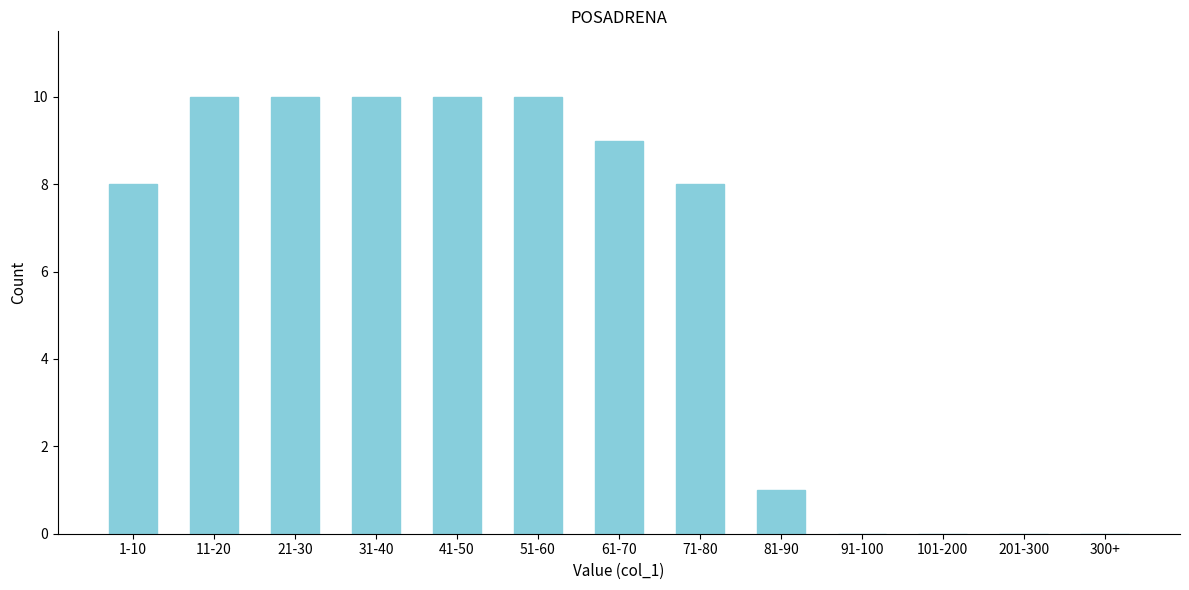

Reading right to left, what are all the values shown in this chart?

300+=0	201-300=0	101-200=0	91-100=0	81-90=1	71-80=8	61-70=9	51-60=10	41-50=10	31-40=10	21-30=10	11-20=10	1-10=8